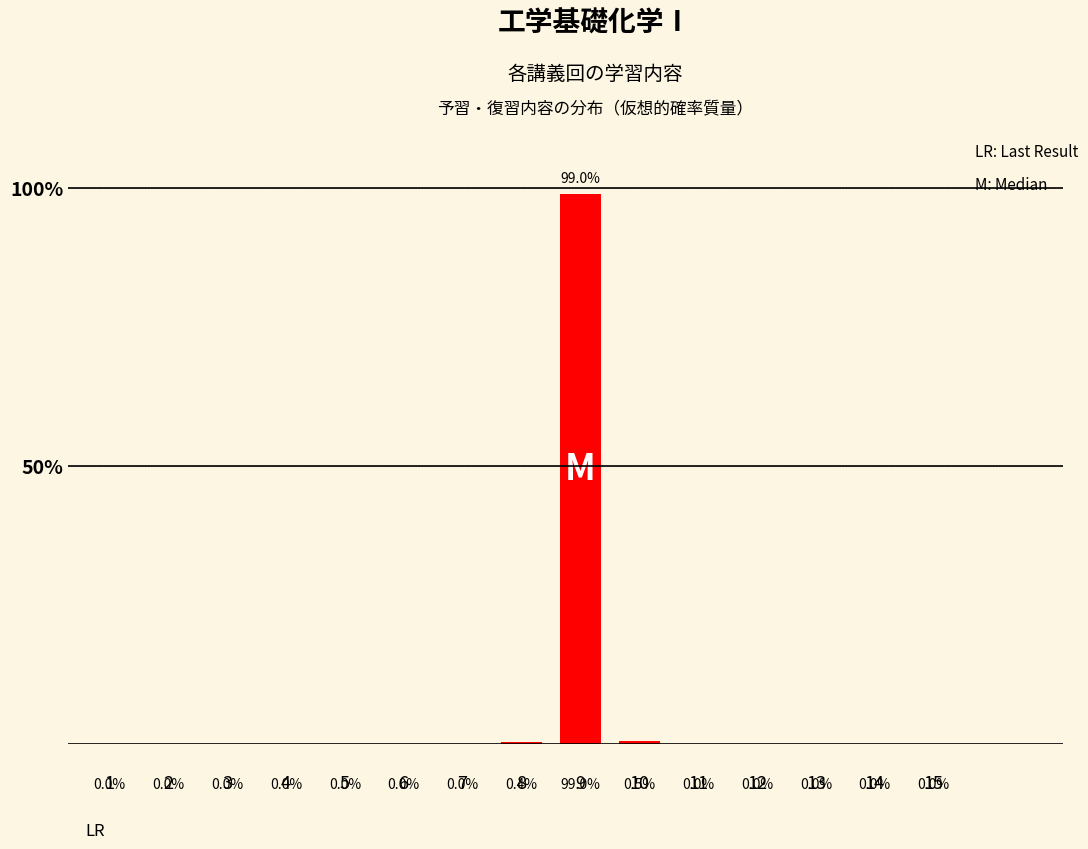

At which category does the chart reach its peak across all series?

9